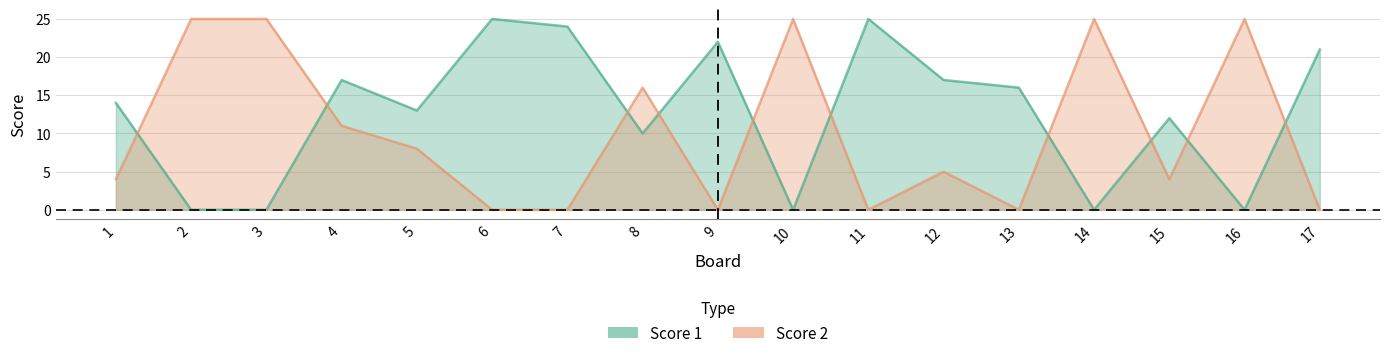

Which series has the widest spread of values?

Score 1